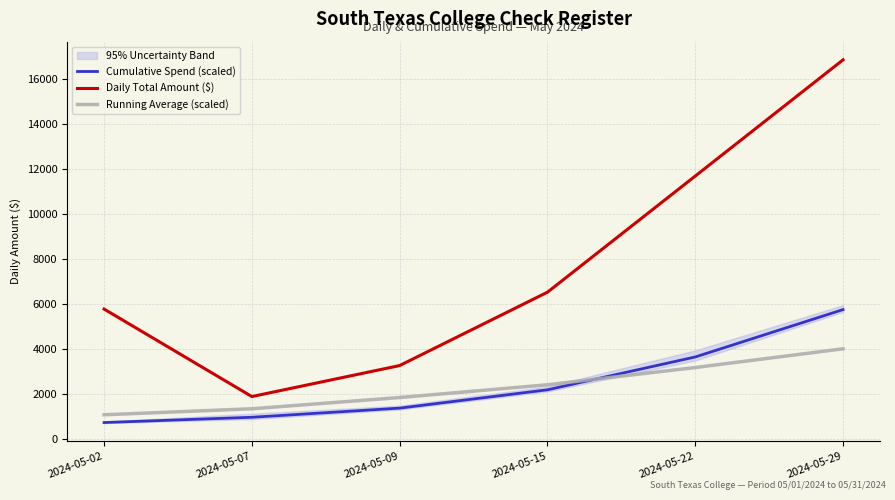

What is the difference between the maximum and minimum values in the Cumulative Spend (scaled) series?

5022.0